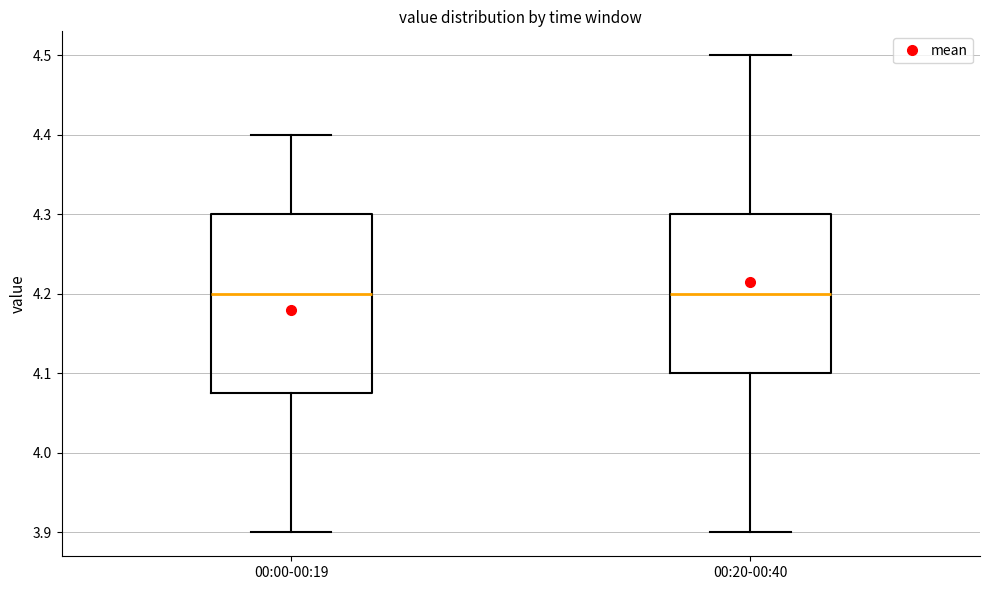

Where is the upper edge of the box for 00:00-00:19 on the y-axis? The values are not printed on the chart, so give them approximately, as read against the axis.

4.30